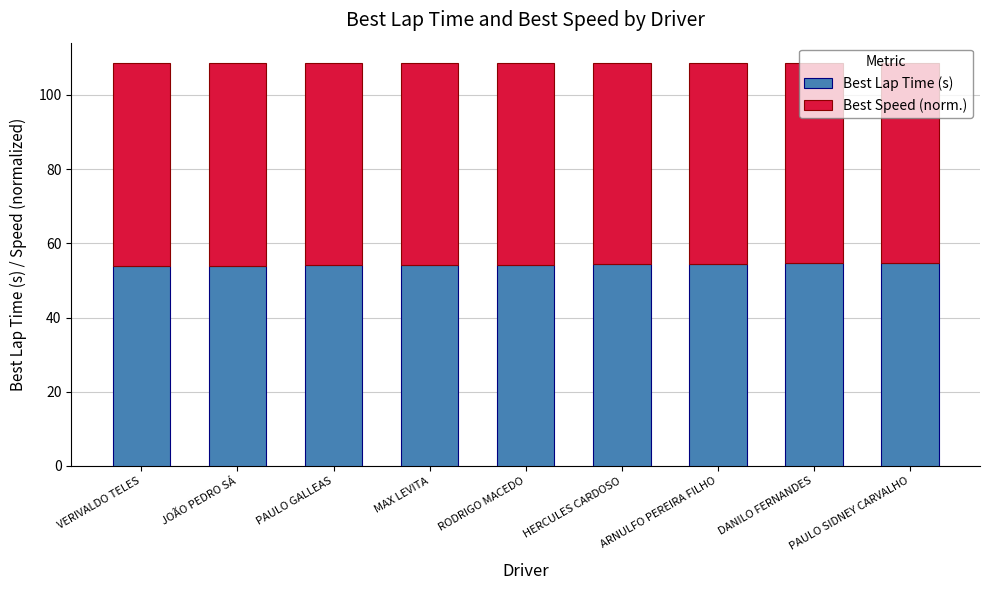

What is the approximate value of Best Lap Time (s) at ARNULFO PEREIRA FILHO?

54.4